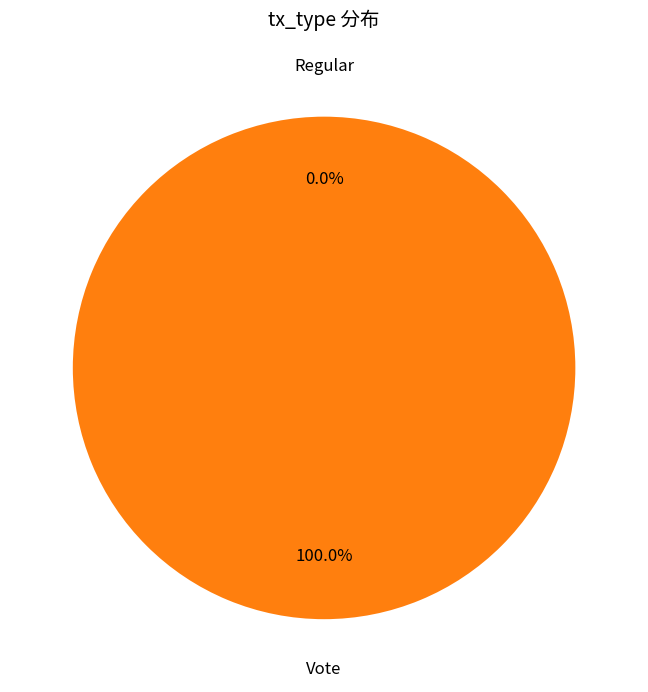

Rank the categories by value from lowest to highest.

Regular, Vote